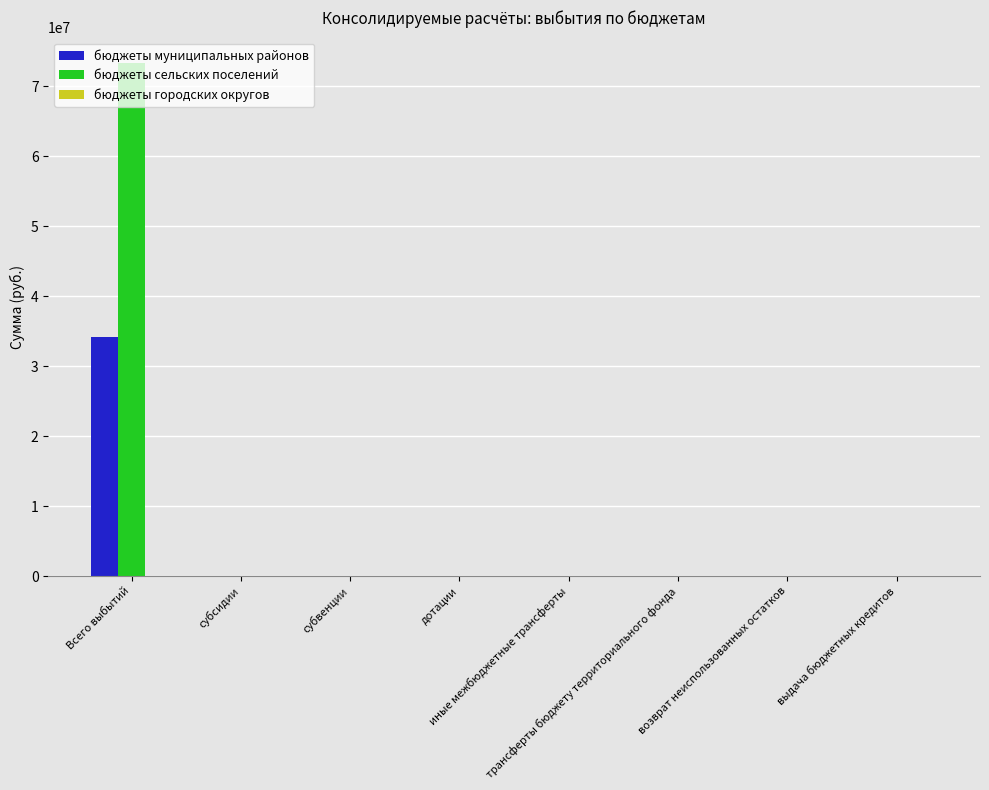

Which series has the largest total across all categories?

бюджеты сельских поселений